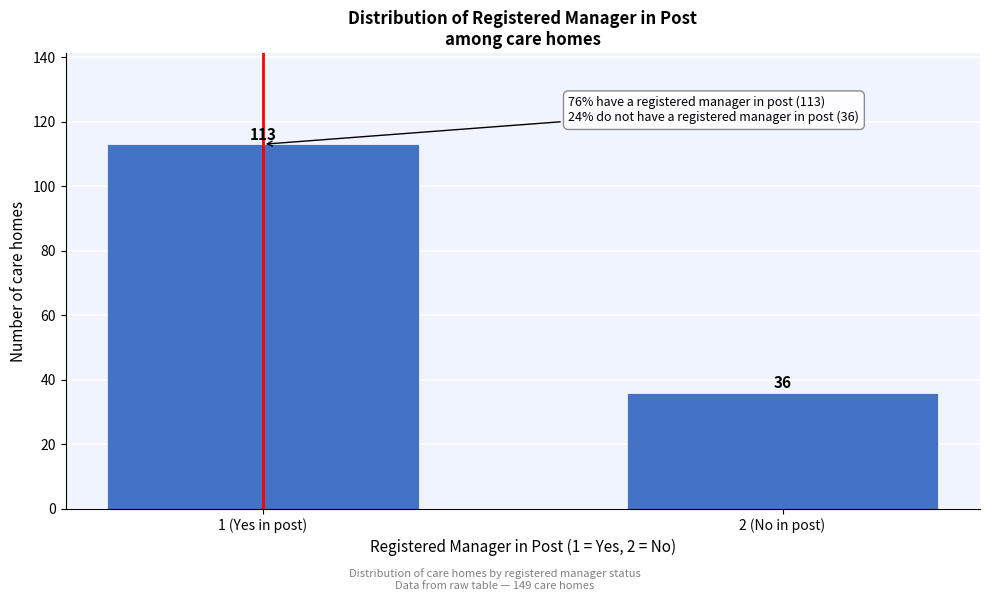

Reading left to right, transcribe all the data shown in this chart.

113	36